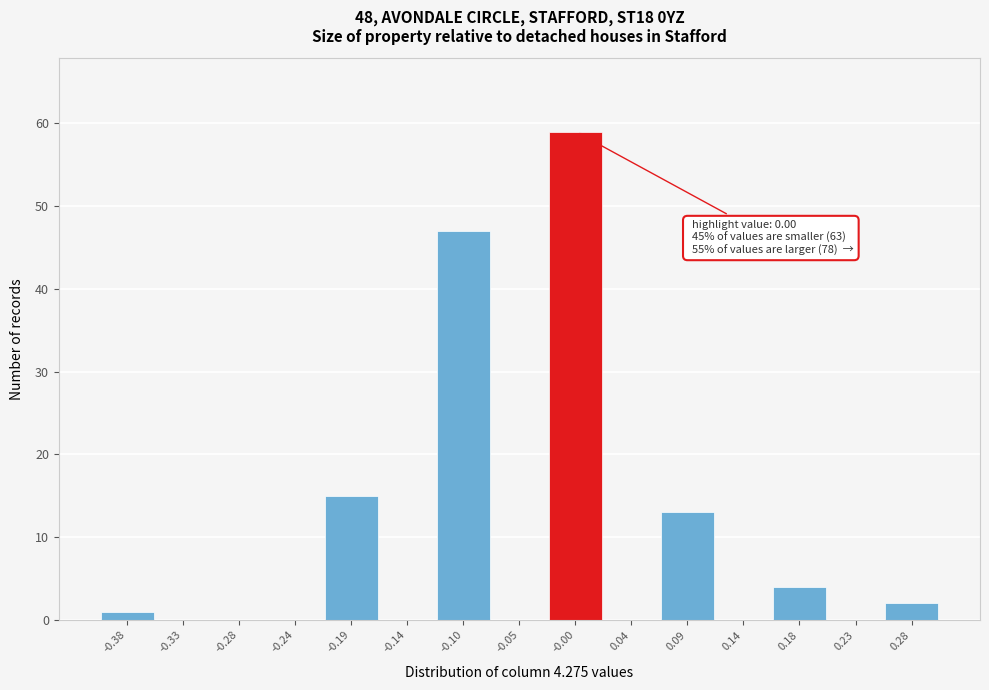

Over which range of the x-axis is the bar tallest?

-0.025 to 0.020